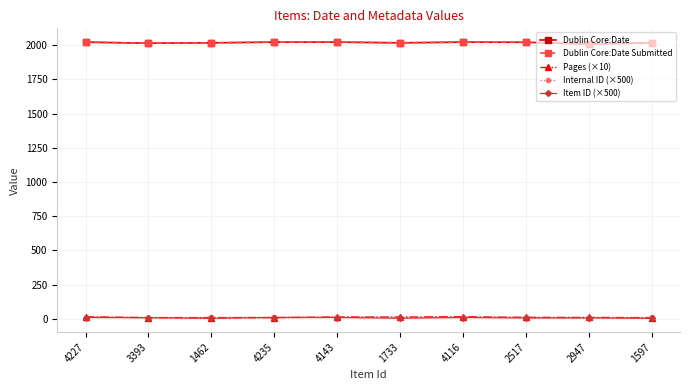

What is the value of the Internal ID (×500) point at the 3rd from the left?

9.0